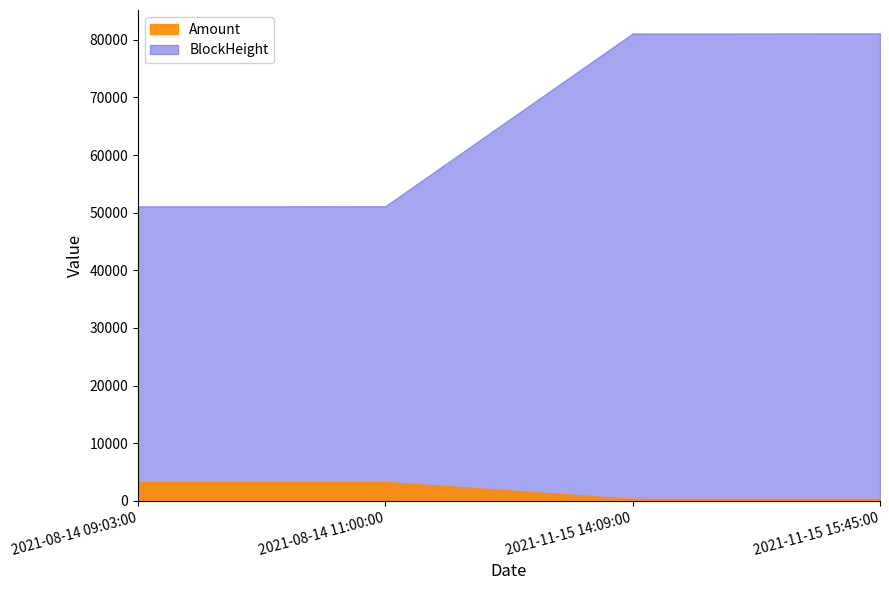

Rank the categories by BlockHeight value from highest to lowest.

2021-11-15 15:45:00, 2021-11-15 14:09:00, 2021-08-14 11:00:00, 2021-08-14 09:03:00